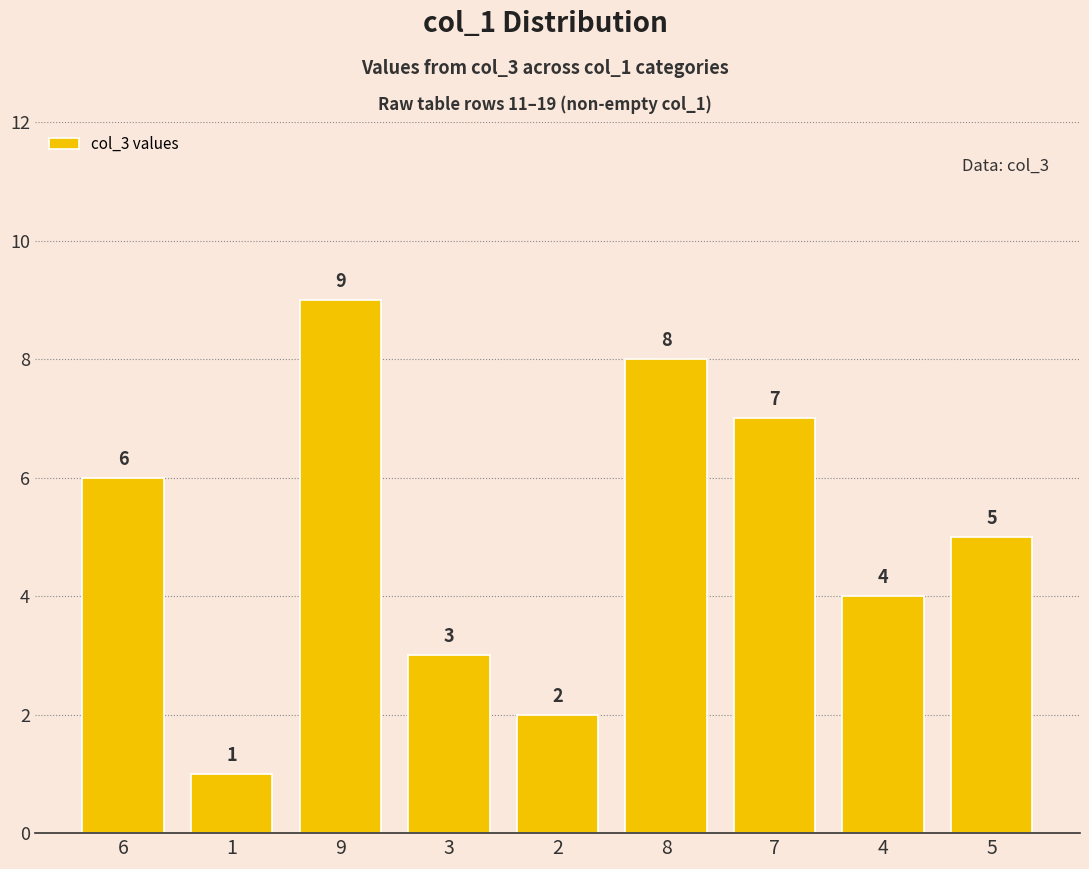

Reading right to left, extract all data points from this chart.

5	4	7	8	2	3	9	1	6